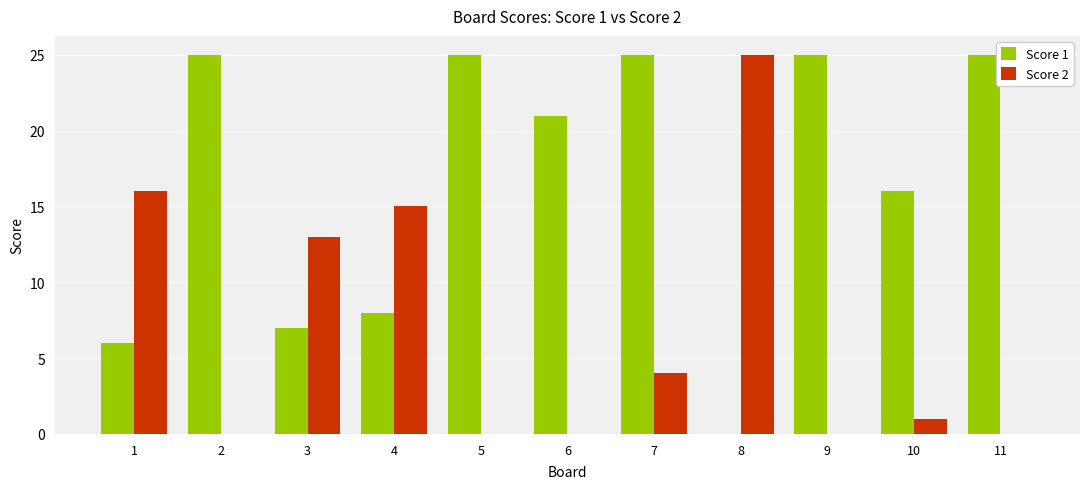

What is the total value across all series at 8?

25